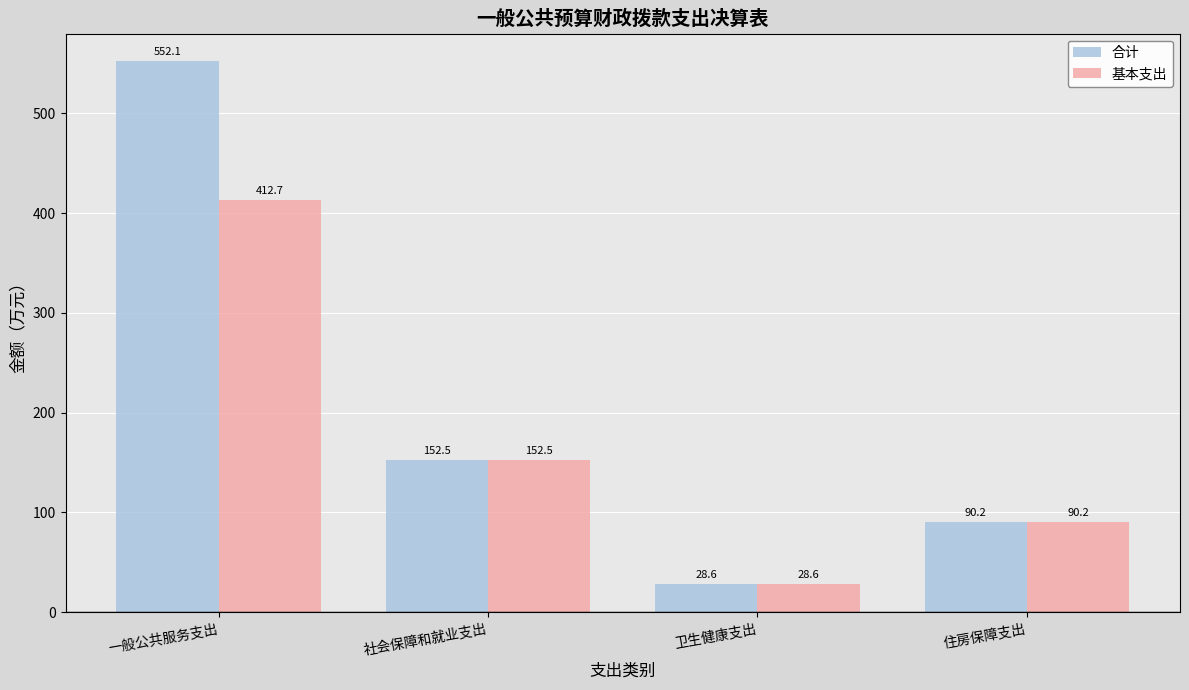

List the labels in order of 合计 value, largest first.

一般公共服务支出, 社会保障和就业支出, 住房保障支出, 卫生健康支出